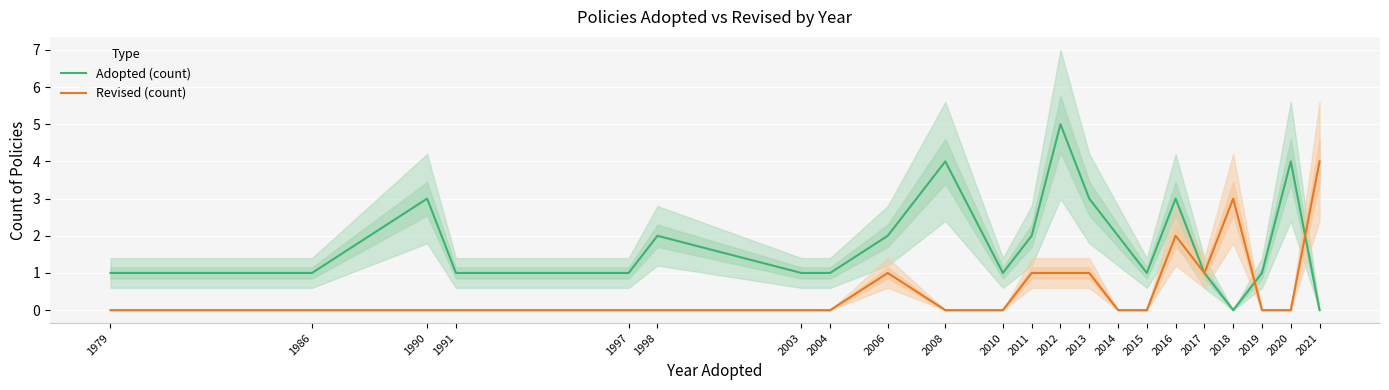

What are all the series names shown in the legend?

Adopted (count), Revised (count)